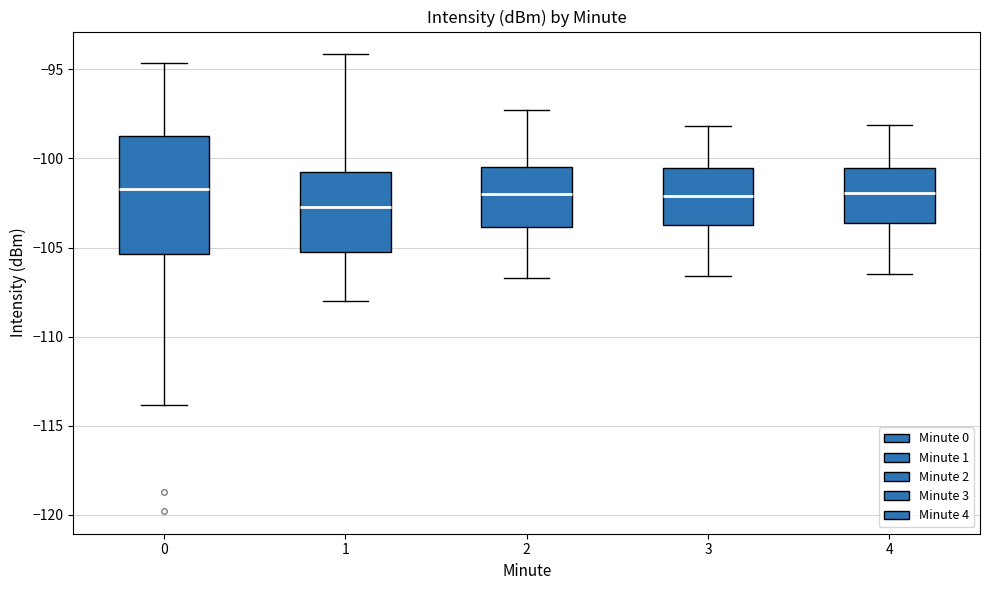

Reading left to right, transcribe this box plot: for each box, give where its median line is, the range the box spans, and where its two whiskers end, as read against the y-axis. The values are not printed on the chart, so give them approximately, as read against the axis.

0: median -101.5, box -105.5 to -98.5, whiskers -114.0 to -94.5
1: median -102.5, box -105.0 to -100.5, whiskers -108.0 to -94.0
2: median -102.0, box -104.0 to -100.5, whiskers -106.5 to -97.5
3: median -102.0, box -103.5 to -100.5, whiskers -106.5 to -98.0
4: median -102.0, box -103.5 to -100.5, whiskers -106.5 to -98.0